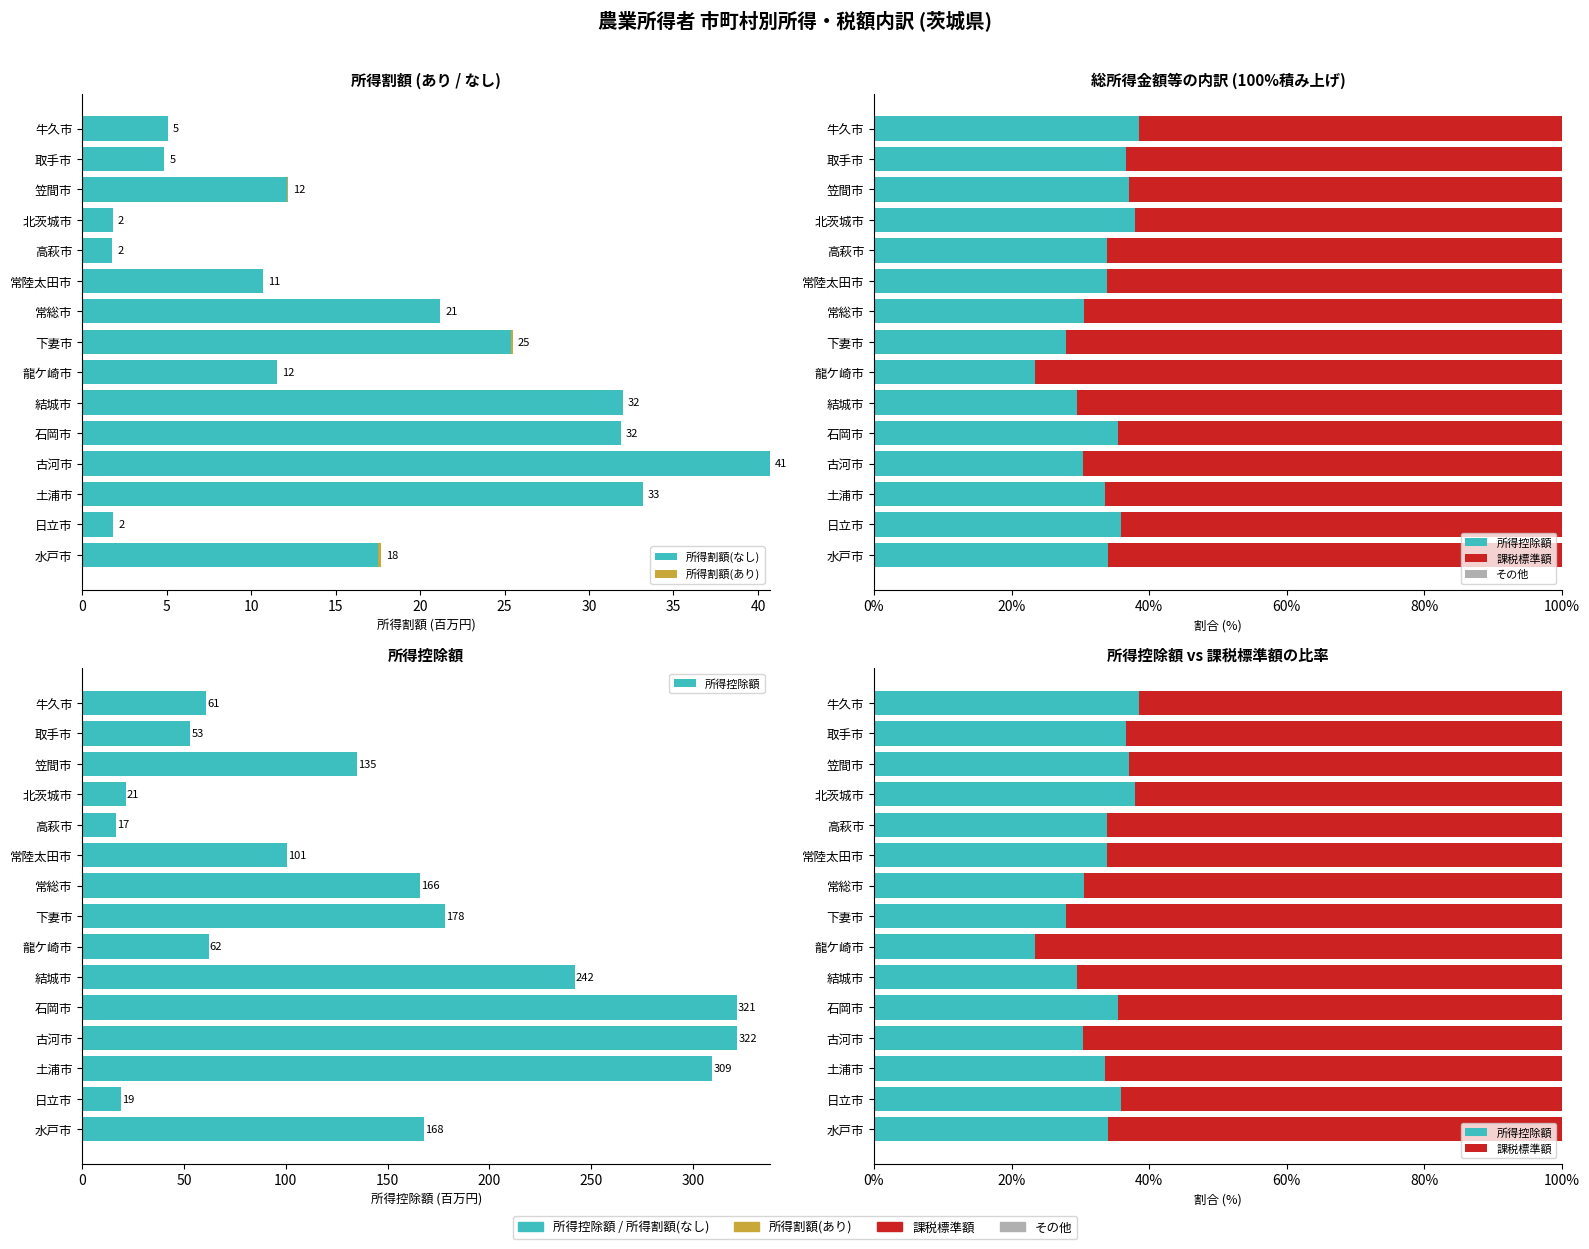

At how many categories does at least one series exceed 60?

15